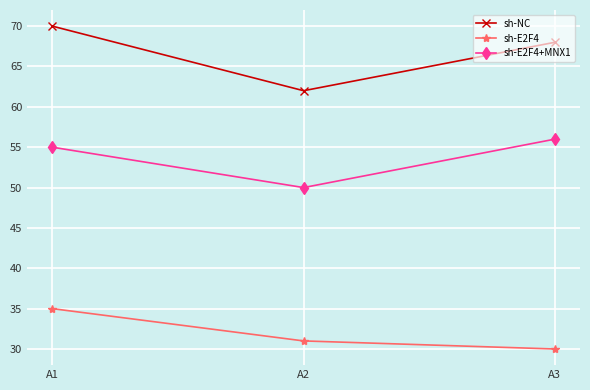

What is the maximum value for sh-E2F4?

35